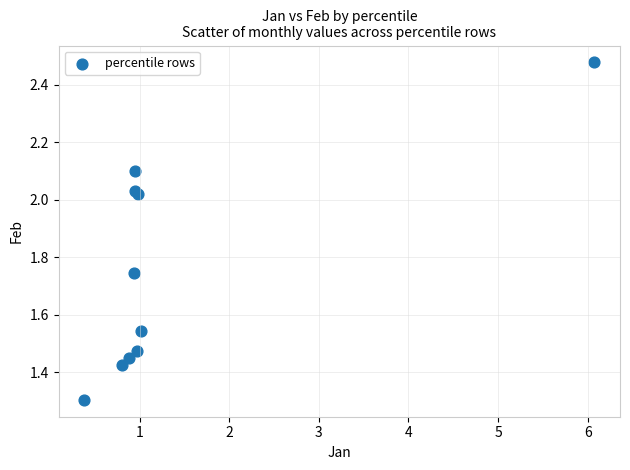

What Y value in the scatter plot is closest to 1?

1.3